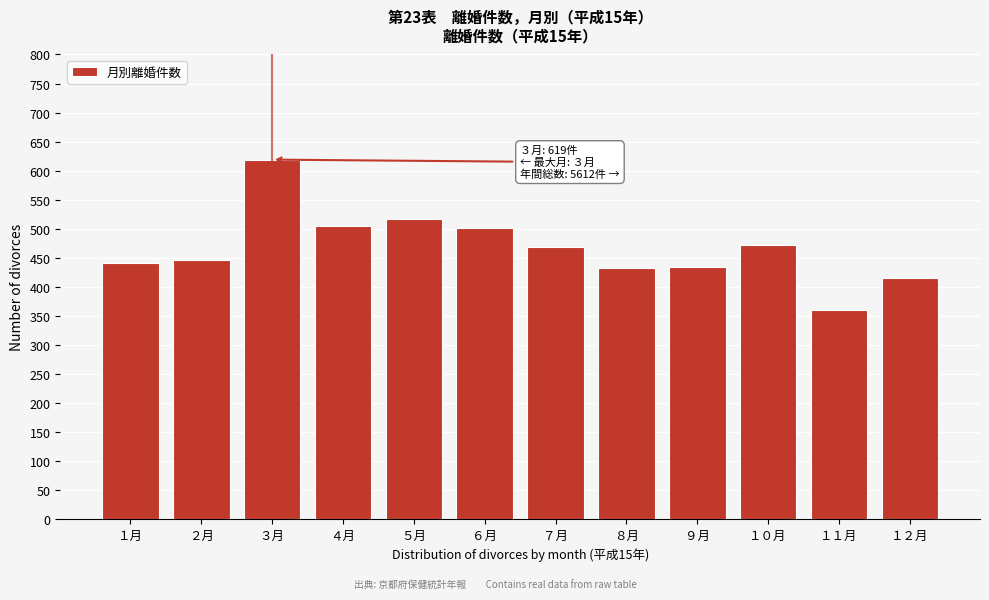

What is the change in value from ４月 to １２月?

-89